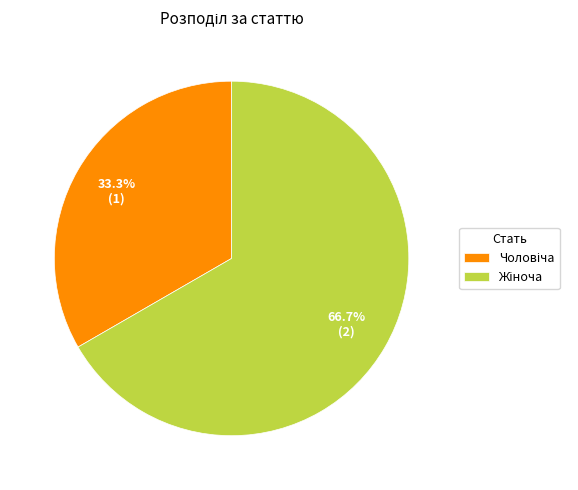

Is there any slice that represents more than half of the pie?

Yes